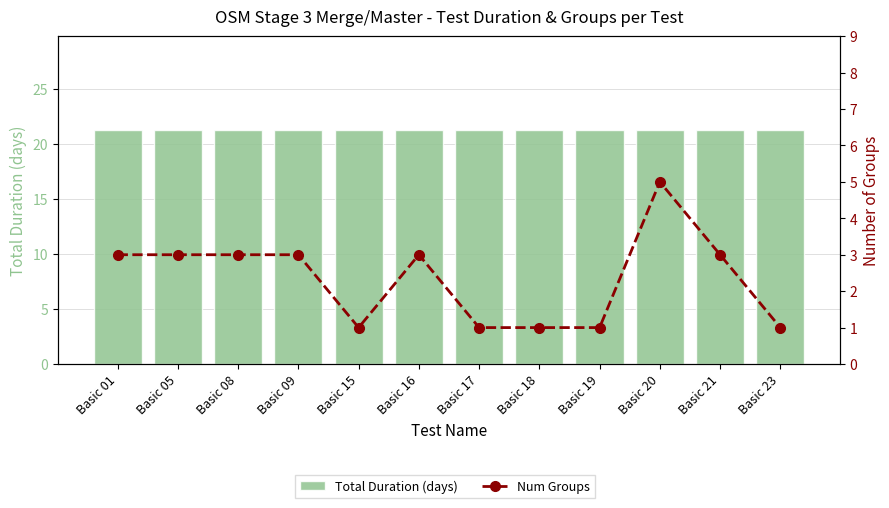

How many data points in Num Groups are above 3?

1